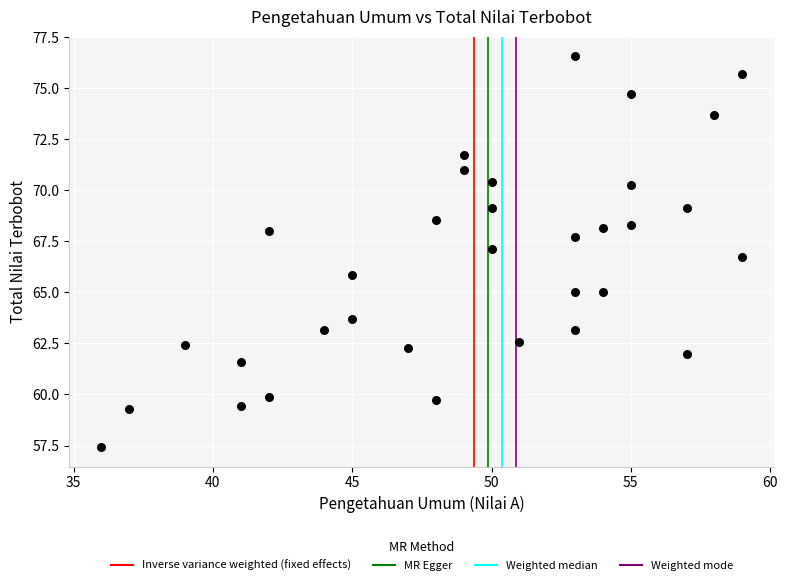

What is the range of Y values (max minus min)?

19.1